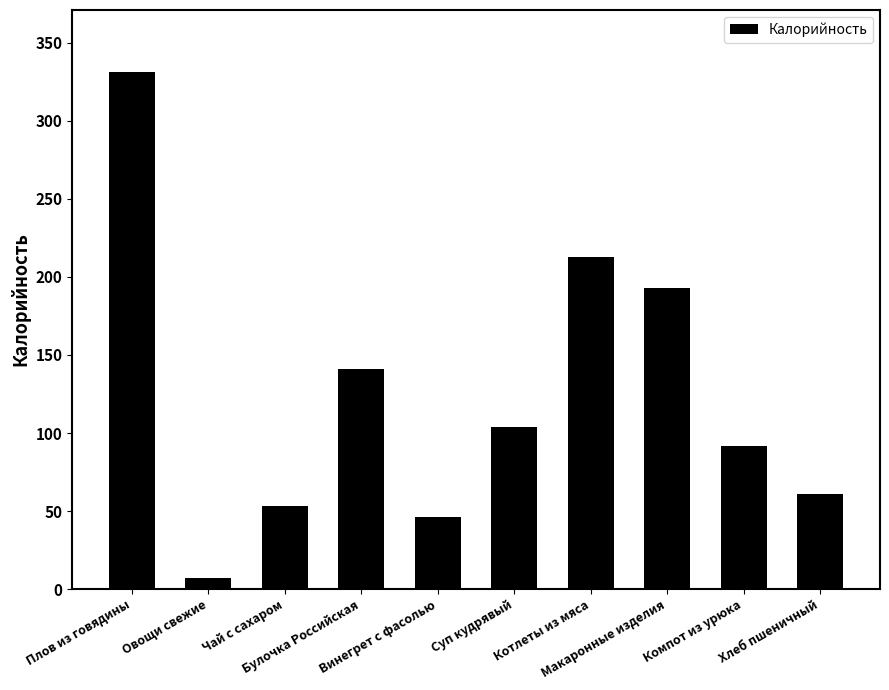

What is the minimum value shown in the chart?

7.0